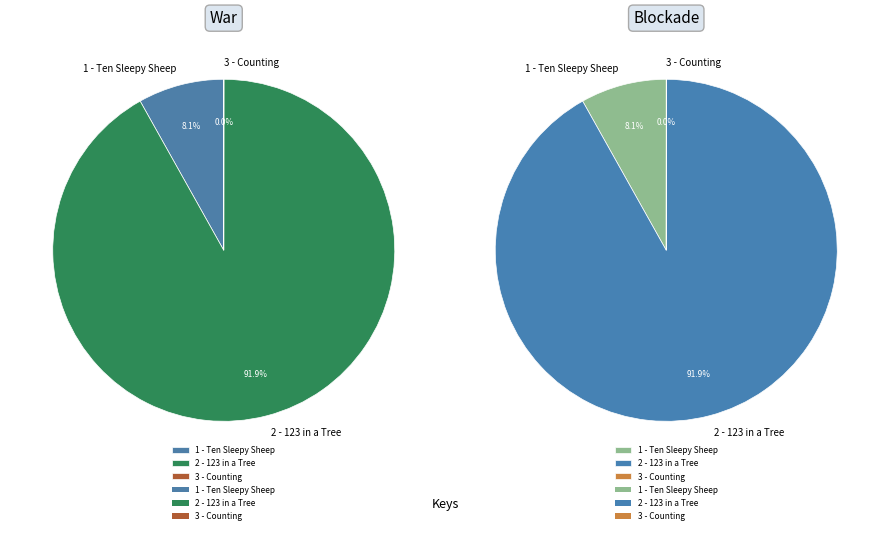

Combined, what portion of the pie is 2 - 123 in a Tree and 3 - Counting?

91.9%